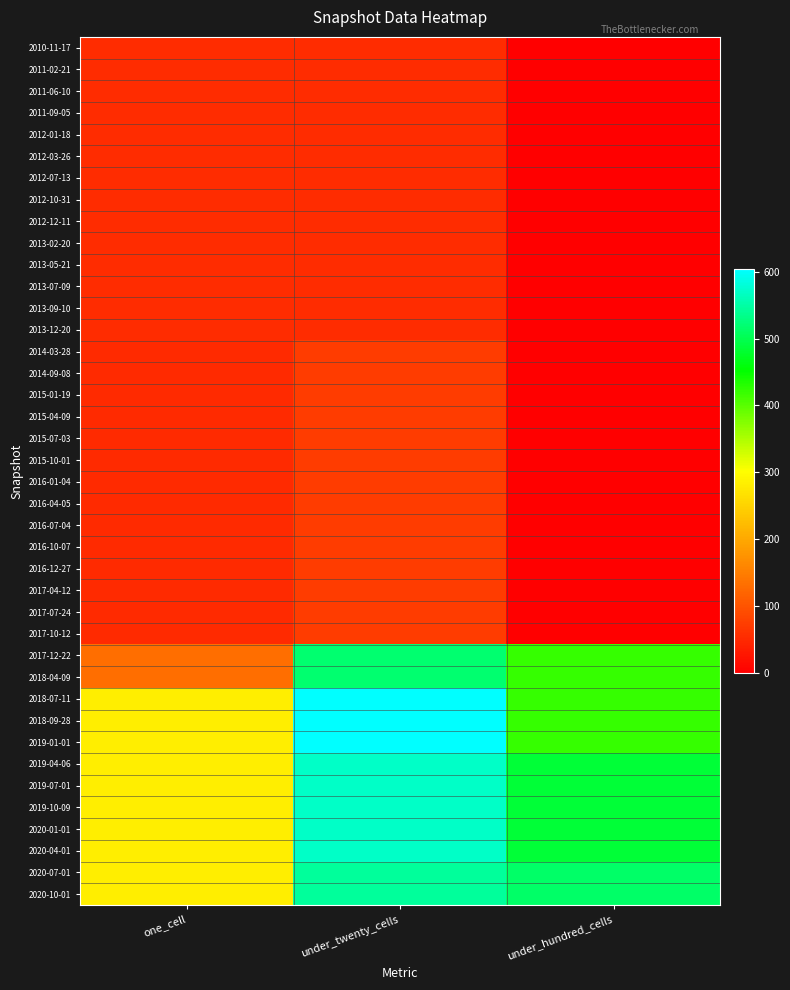

Reading left to right, transcribe all the data shown in this chart.

2010-11-17: one_cell=53	under_twenty_cells=54	under_hundred_cells=0
2011-02-21: one_cell=53	under_twenty_cells=54	under_hundred_cells=0
2011-06-10: one_cell=53	under_twenty_cells=54	under_hundred_cells=0
2011-09-05: one_cell=53	under_twenty_cells=54	under_hundred_cells=0
2012-01-18: one_cell=53	under_twenty_cells=54	under_hundred_cells=0
2012-03-26: one_cell=53	under_twenty_cells=54	under_hundred_cells=0
2012-07-13: one_cell=53	under_twenty_cells=54	under_hundred_cells=0
2012-10-31: one_cell=53	under_twenty_cells=54	under_hundred_cells=0
2012-12-11: one_cell=53	under_twenty_cells=54	under_hundred_cells=0
2013-02-20: one_cell=53	under_twenty_cells=54	under_hundred_cells=0
2013-05-21: one_cell=53	under_twenty_cells=54	under_hundred_cells=0
2013-07-09: one_cell=53	under_twenty_cells=54	under_hundred_cells=0
2013-09-10: one_cell=53	under_twenty_cells=54	under_hundred_cells=0
2013-12-20: one_cell=53	under_twenty_cells=54	under_hundred_cells=0
2014-03-28: one_cell=50	under_twenty_cells=72	under_hundred_cells=0
2014-09-08: one_cell=50	under_twenty_cells=72	under_hundred_cells=0
2015-01-19: one_cell=50	under_twenty_cells=72	under_hundred_cells=0
2015-04-09: one_cell=50	under_twenty_cells=72	under_hundred_cells=0
2015-07-03: one_cell=50	under_twenty_cells=72	under_hundred_cells=0
2015-10-01: one_cell=50	under_twenty_cells=72	under_hundred_cells=0
2016-01-04: one_cell=50	under_twenty_cells=72	under_hundred_cells=0
2016-04-05: one_cell=50	under_twenty_cells=72	under_hundred_cells=0
2016-07-04: one_cell=50	under_twenty_cells=72	under_hundred_cells=0
2016-10-07: one_cell=50	under_twenty_cells=72	under_hundred_cells=0
2016-12-27: one_cell=50	under_twenty_cells=72	under_hundred_cells=0
2017-04-12: one_cell=50	under_twenty_cells=72	under_hundred_cells=0
2017-07-24: one_cell=50	under_twenty_cells=72	under_hundred_cells=0
2017-10-12: one_cell=50	under_twenty_cells=72	under_hundred_cells=0
2017-12-22: one_cell=131	under_twenty_cells=519	under_hundred_cells=420
2018-04-09: one_cell=131	under_twenty_cells=519	under_hundred_cells=420
2018-07-11: one_cell=282	under_twenty_cells=604	under_hundred_cells=421
2018-09-28: one_cell=282	under_twenty_cells=604	under_hundred_cells=421
2019-01-01: one_cell=282	under_twenty_cells=604	under_hundred_cells=421
2019-04-06: one_cell=281	under_twenty_cells=570	under_hundred_cells=484
2019-07-01: one_cell=281	under_twenty_cells=570	under_hundred_cells=484
2019-10-09: one_cell=281	under_twenty_cells=570	under_hundred_cells=484
2020-01-01: one_cell=281	under_twenty_cells=570	under_hundred_cells=484
2020-04-01: one_cell=281	under_twenty_cells=570	under_hundred_cells=484
2020-07-01: one_cell=281	under_twenty_cells=544	under_hundred_cells=514
2020-10-01: one_cell=281	under_twenty_cells=544	under_hundred_cells=514